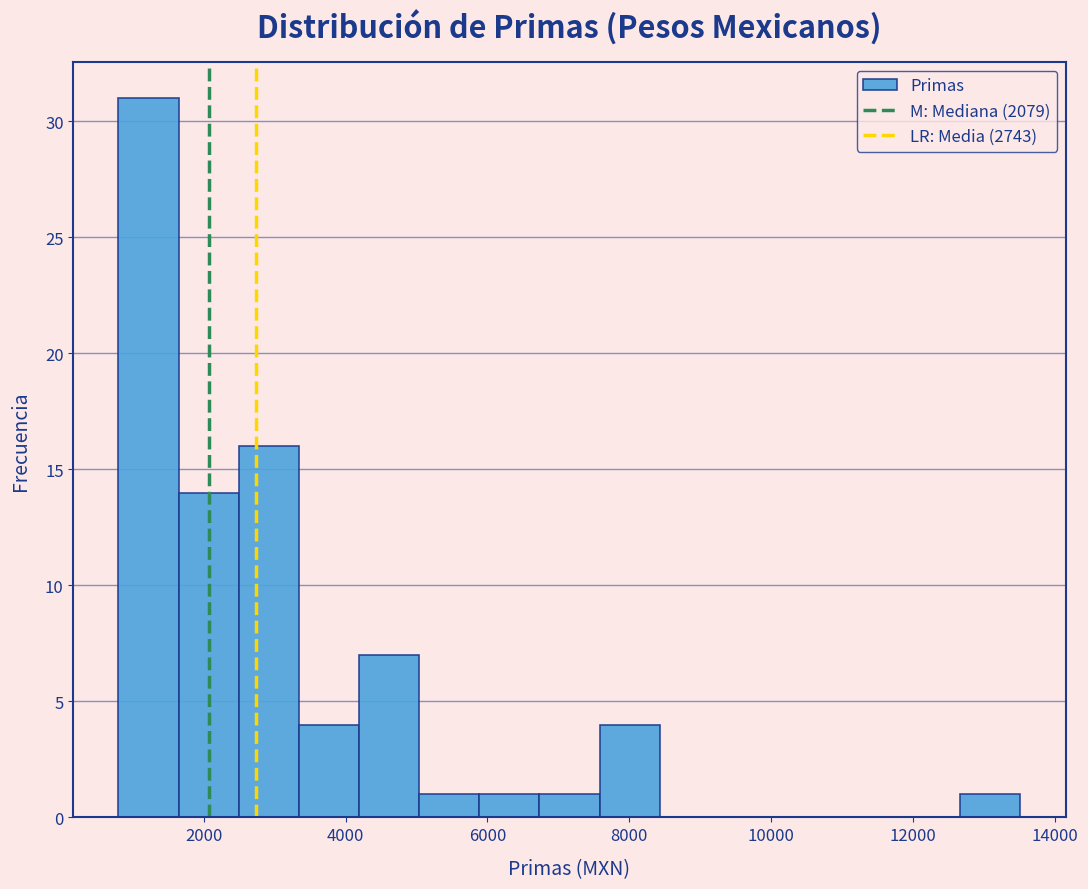

How tall is the bar that spans 1600 to 2400 on the x-axis? Neither the bar edges nor the heights are printed on the chart, so give them approximately, as read against the axes.

14